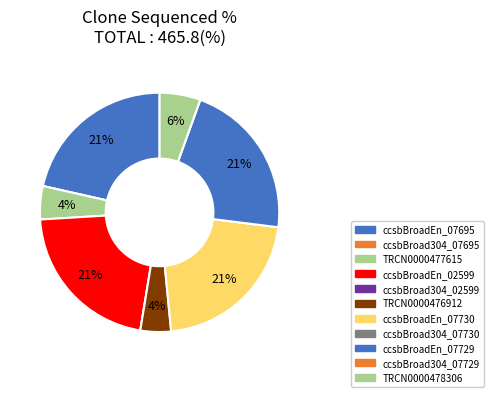

To the nearest percent, what is the difference between the TRCN0000476912 and ccsbBroadEn_07695 slice percentages?

17%